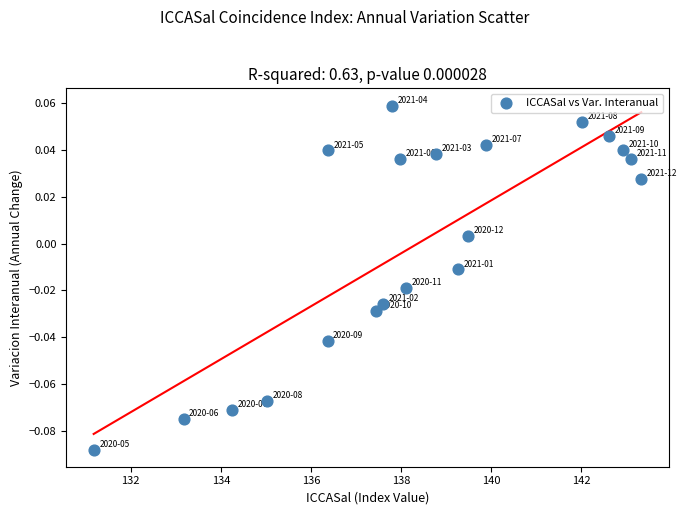

What is the range of X values (max minus min)?

12.2